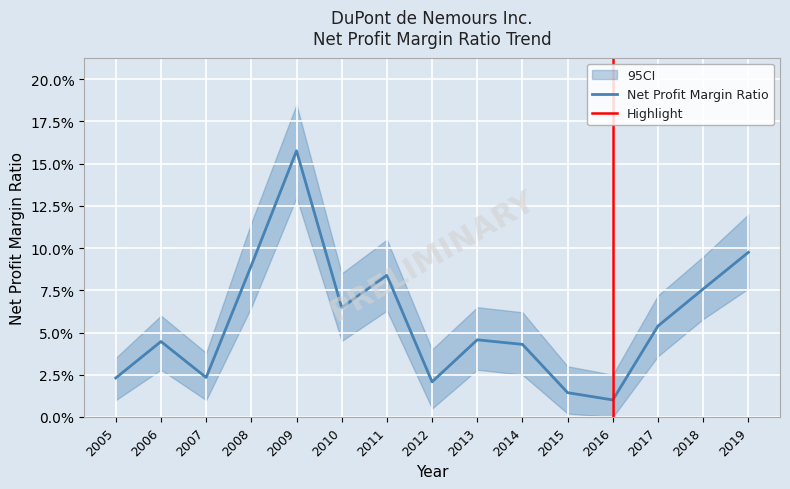

Is it true that the value at 2005 is 0.0?

True